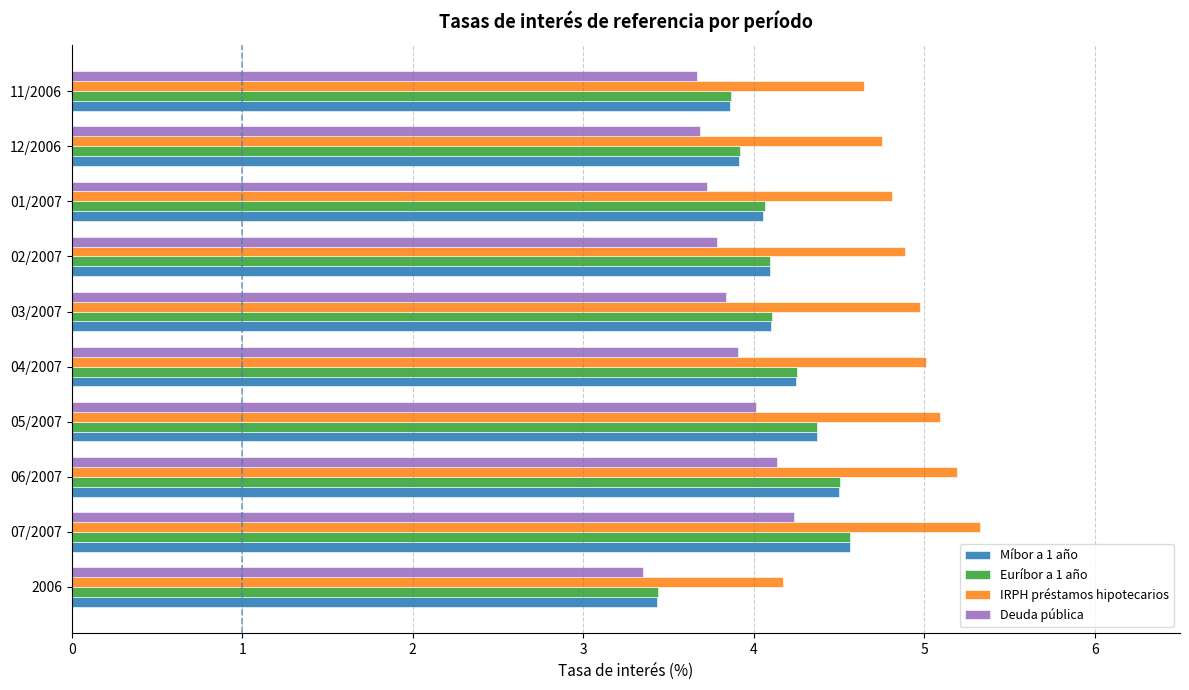

What is the minimum value shown in the chart?

3.3